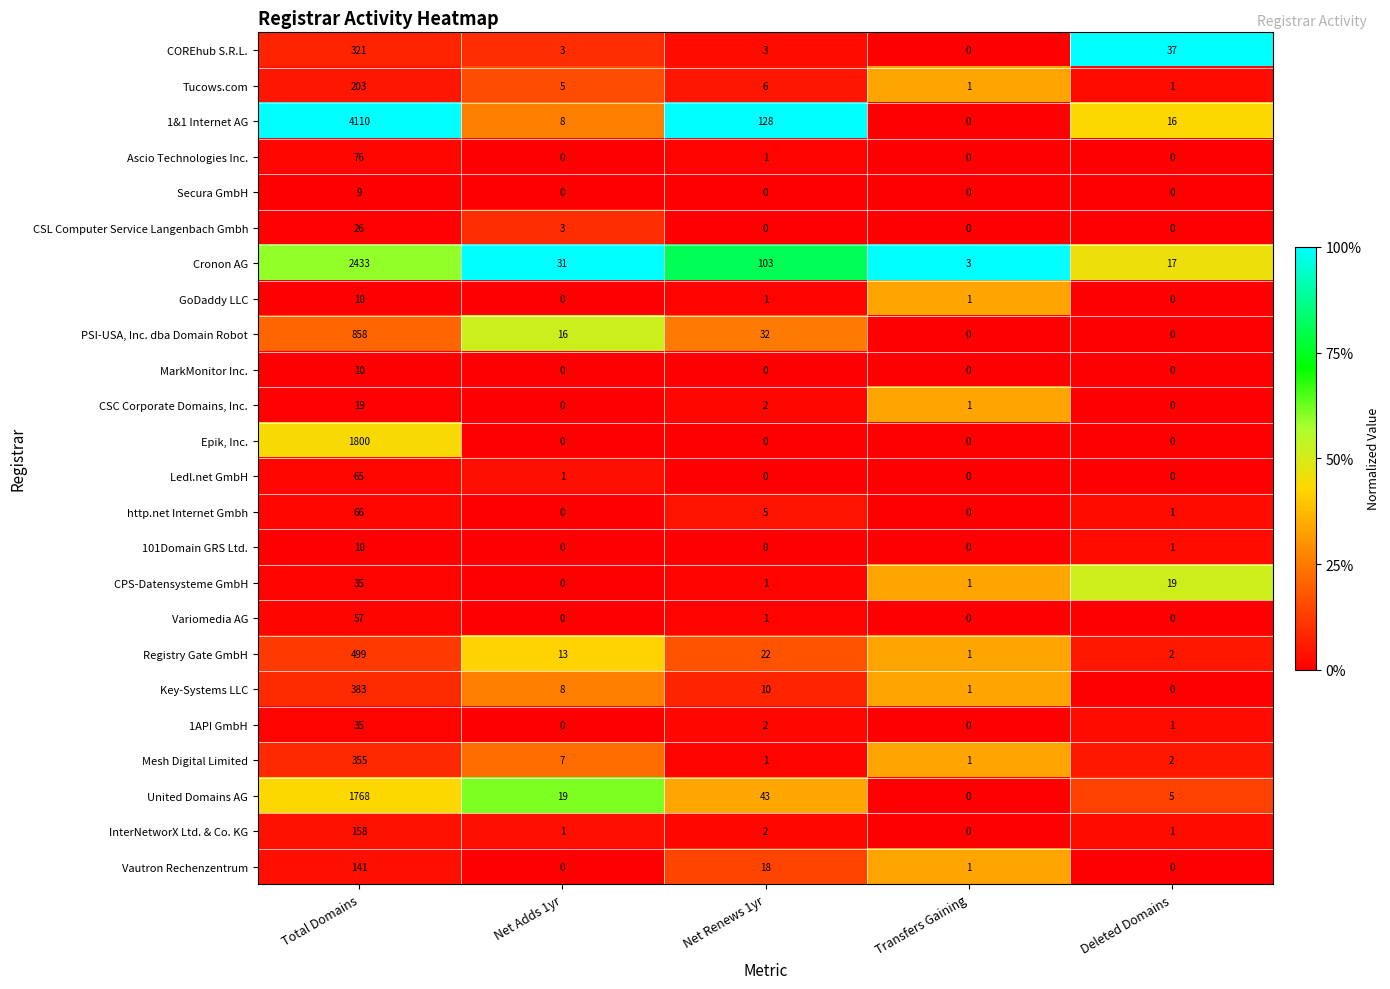

Which series changed the most between Total Domains and Deleted Domains?

1&1 Internet AG